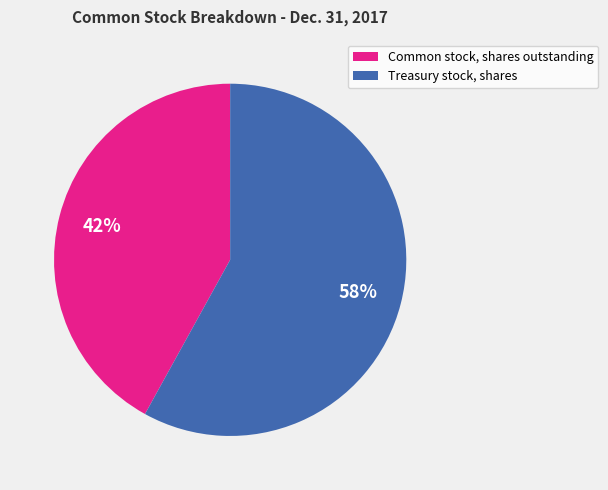

Rank the categories by value from highest to lowest.

Treasury stock, shares, Common stock, shares outstanding